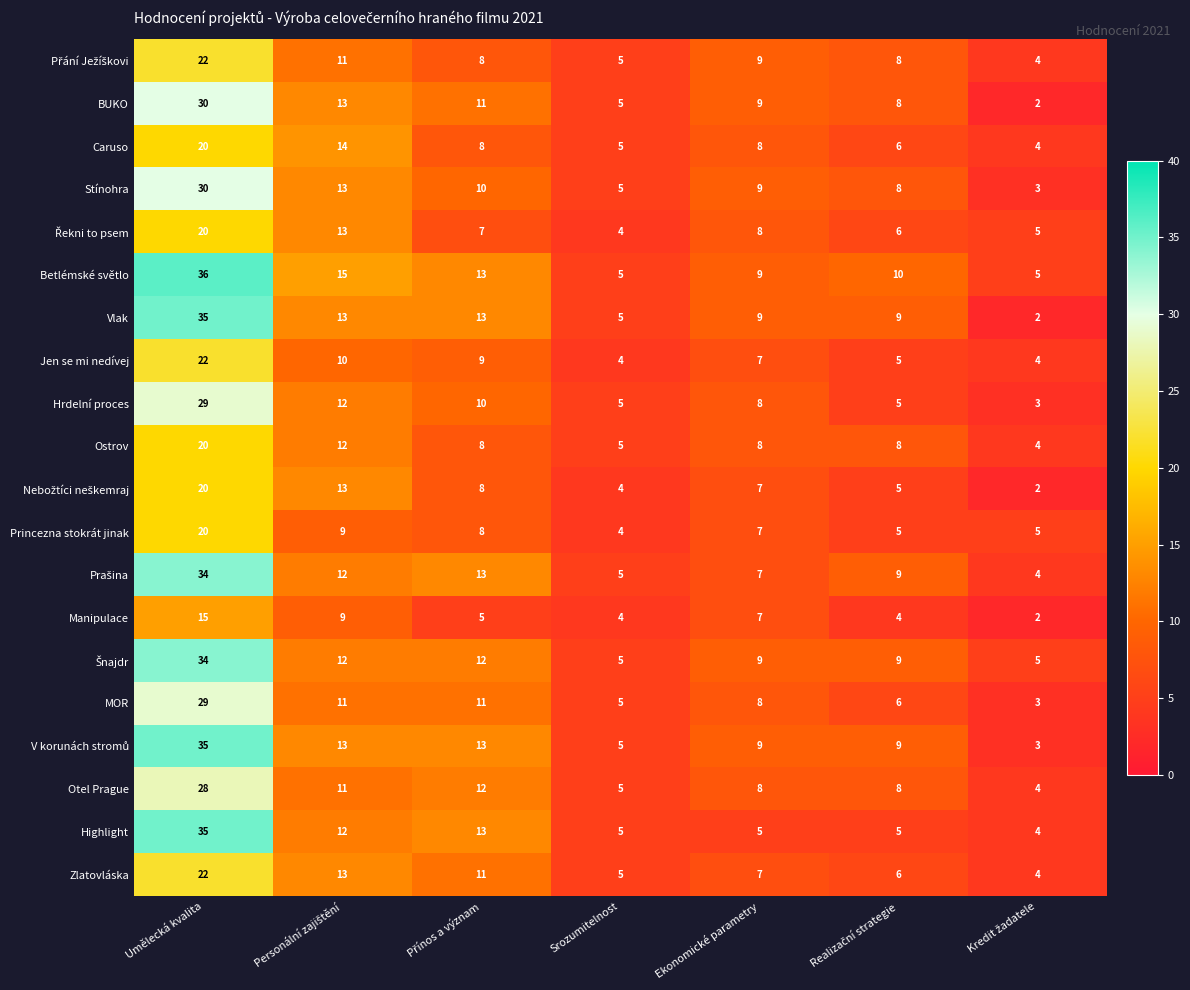

What is the difference between the highest and lowest values at Srozumitelnost?

1